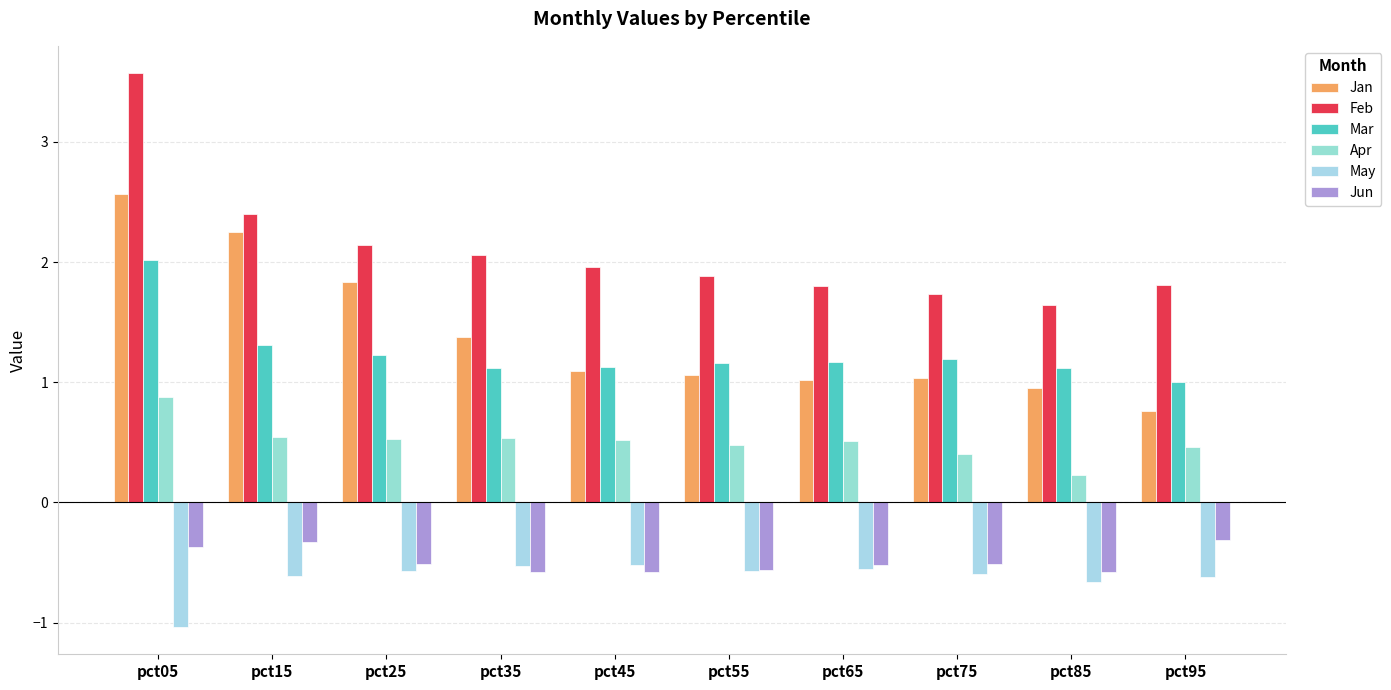

List the labels in order of Apr value, largest first.

pct05, pct15, pct35, pct25, pct45, pct65, pct55, pct95, pct75, pct85